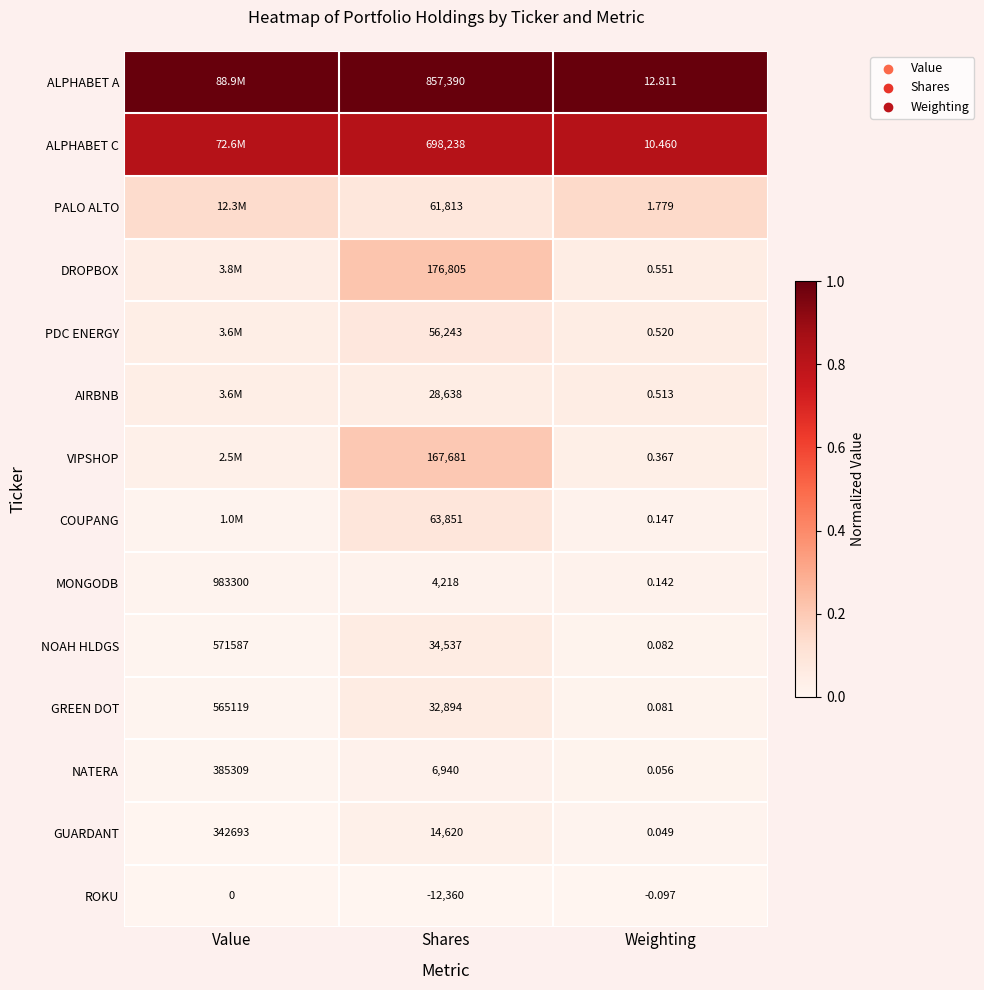

At which label does NATERA reach its peak?

Value